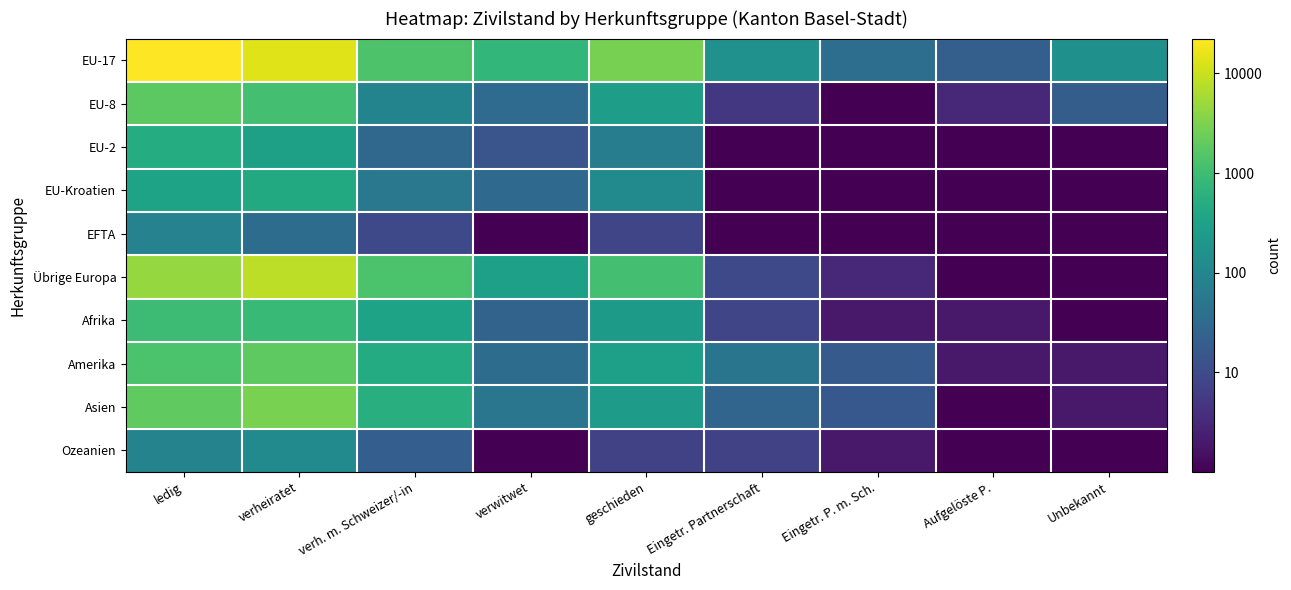

Reading left to right, transcribe all the data shown in this chart.

EU-17: ledig=4.4	verheiratet=4.1	verh. m. Schweizer/-in=3.1	verwitwet=2.9	geschieden=3.5	Eingetr. Partnerschaft=2.2	Eingetr. P. m. Sch.=1.6	Aufgelöste P.=1.3	Unbekannt=2.2
EU-8: ledig=3.3	verheiratet=3.1	verh. m. Schweizer/-in=2.0	verwitwet=1.5	geschieden=2.4	Eingetr. Partnerschaft=0.7	Eingetr. P. m. Sch.=0.0	Aufgelöste P.=0.5	Unbekannt=1.3
EU-2: ledig=2.7	verheiratet=2.5	verh. m. Schweizer/-in=1.5	verwitwet=1.1	geschieden=1.8	Eingetr. Partnerschaft=0.0	Eingetr. P. m. Sch.=0.0	Aufgelöste P.=0.0	Unbekannt=0.0
EU-Kroatien: ledig=2.5	verheiratet=2.6	verh. m. Schweizer/-in=1.7	verwitwet=1.5	geschieden=2.1	Eingetr. Partnerschaft=0.0	Eingetr. P. m. Sch.=0.0	Aufgelöste P.=0.0	Unbekannt=0.0
EFTA: ledig=1.9	verheiratet=1.5	verh. m. Schweizer/-in=1.0	verwitwet=0.0	geschieden=0.9	Eingetr. Partnerschaft=0.0	Eingetr. P. m. Sch.=0.0	Aufgelöste P.=0.0	Unbekannt=0.0
Übrige Europa: ledig=3.7	verheiratet=3.9	verh. m. Schweizer/-in=3.1	verwitwet=2.5	geschieden=3.0	Eingetr. Partnerschaft=1.0	Eingetr. P. m. Sch.=0.5	Aufgelöste P.=0.0	Unbekannt=0.0
Afrika: ledig=3.0	verheiratet=3.0	verh. m. Schweizer/-in=2.5	verwitwet=1.4	geschieden=2.4	Eingetr. Partnerschaft=0.9	Eingetr. P. m. Sch.=0.3	Aufgelöste P.=0.3	Unbekannt=0.0
Amerika: ledig=3.1	verheiratet=3.3	verh. m. Schweizer/-in=2.7	verwitwet=1.5	geschieden=2.4	Eingetr. Partnerschaft=1.7	Eingetr. P. m. Sch.=1.2	Aufgelöste P.=0.3	Unbekannt=0.3
Asien: ledig=3.3	verheiratet=3.5	verh. m. Schweizer/-in=2.7	verwitwet=1.7	geschieden=2.4	Eingetr. Partnerschaft=1.4	Eingetr. P. m. Sch.=1.2	Aufgelöste P.=0.0	Unbekannt=0.3
Ozeanien: ledig=1.9	verheiratet=2.1	verh. m. Schweizer/-in=1.3	verwitwet=0.0	geschieden=0.8	Eingetr. Partnerschaft=0.8	Eingetr. P. m. Sch.=0.3	Aufgelöste P.=0.0	Unbekannt=0.0